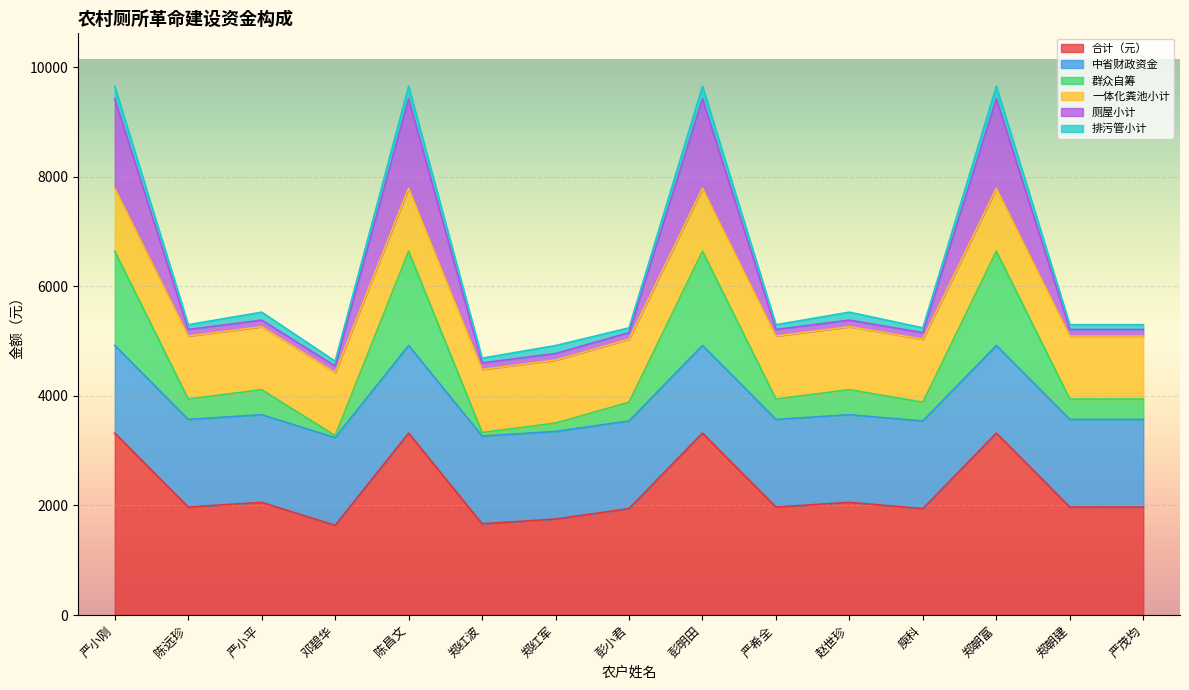

True or false: 合计（元） has more than 0 points higher than both neighbors.

True